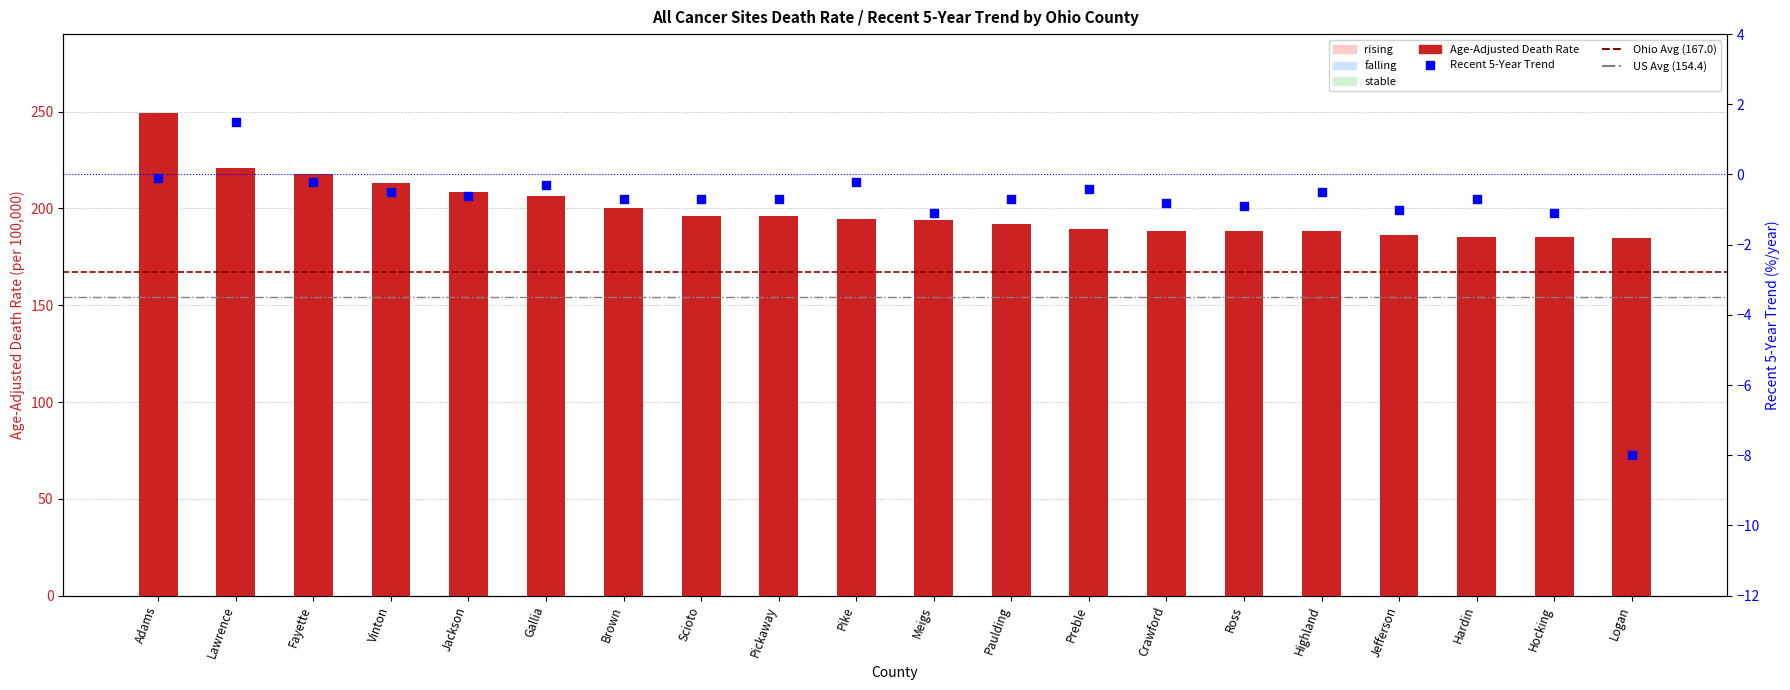

Which series reaches the maximum Y coordinate?

Age-Adjusted Death Rate